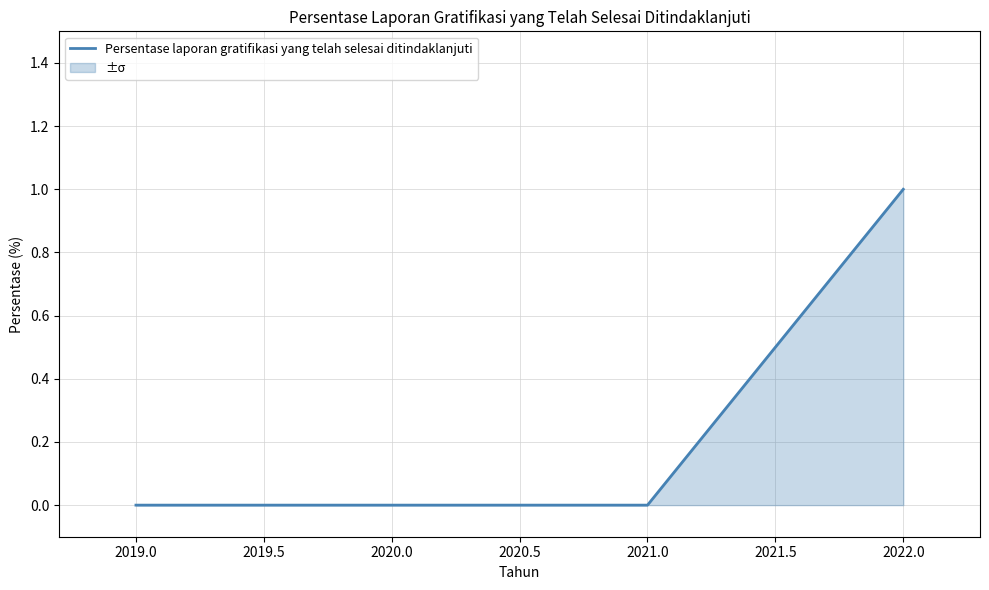

Is it true that the value at 2019.0 is 0?

True